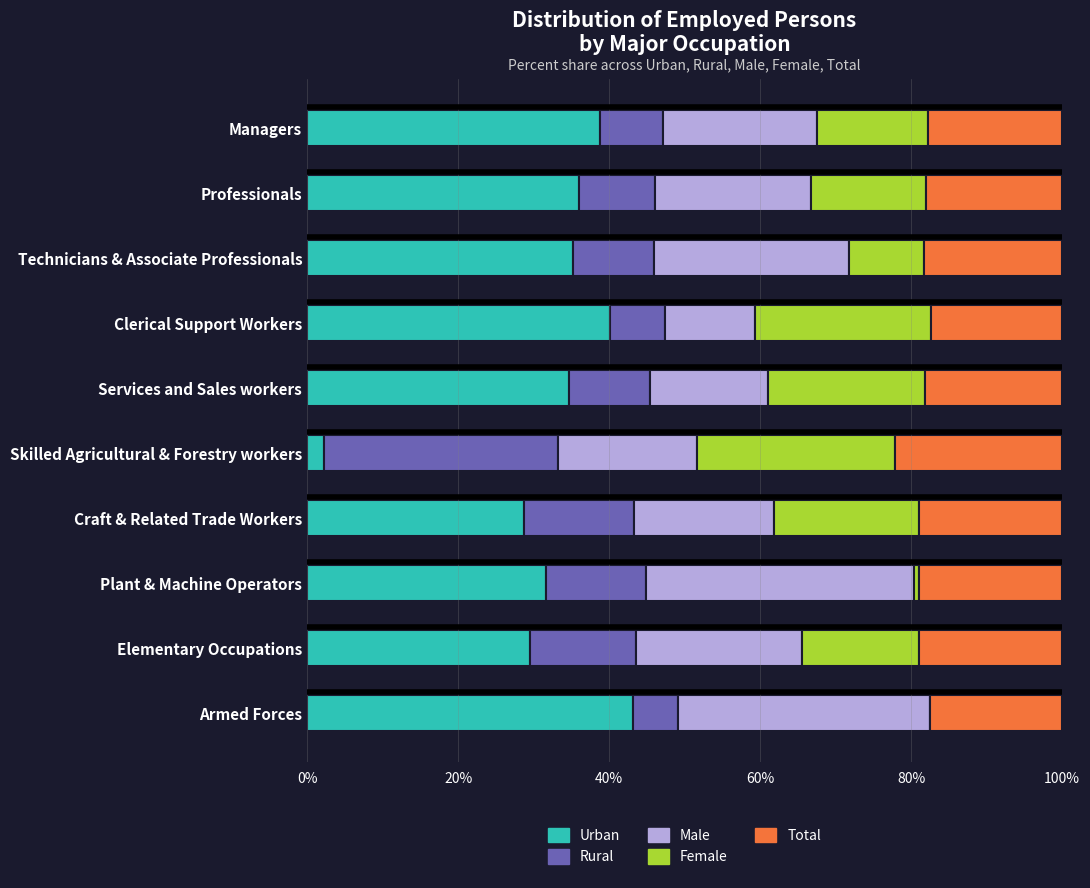

What is the total value across all series at Managers?

100.0